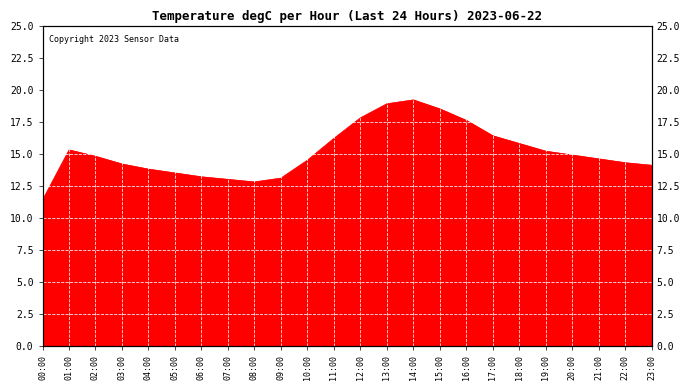

Reading right to left, extract all data points from this chart.

23:00=14.1	22:00=14.3	21:00=14.6	20:00=14.9	19:00=15.2	18:00=15.8	17:00=16.4	16:00=17.6	15:00=18.5	14:00=19.2	13:00=18.9	12:00=17.8	11:00=16.2	10:00=14.5	09:00=13.1	08:00=12.8	07:00=13.0	06:00=13.2	05:00=13.5	04:00=13.8	03:00=14.2	02:00=14.8	01:00=15.3	00:00=11.4